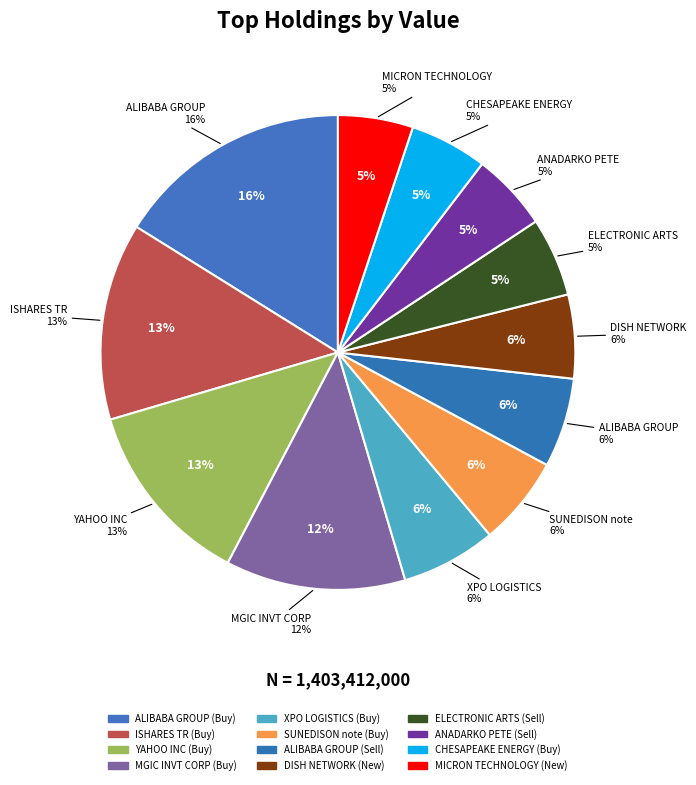

What is the change in value from SUNEDISON note (Buy) to ELECTRONIC ARTS (Sell)?

-10166000